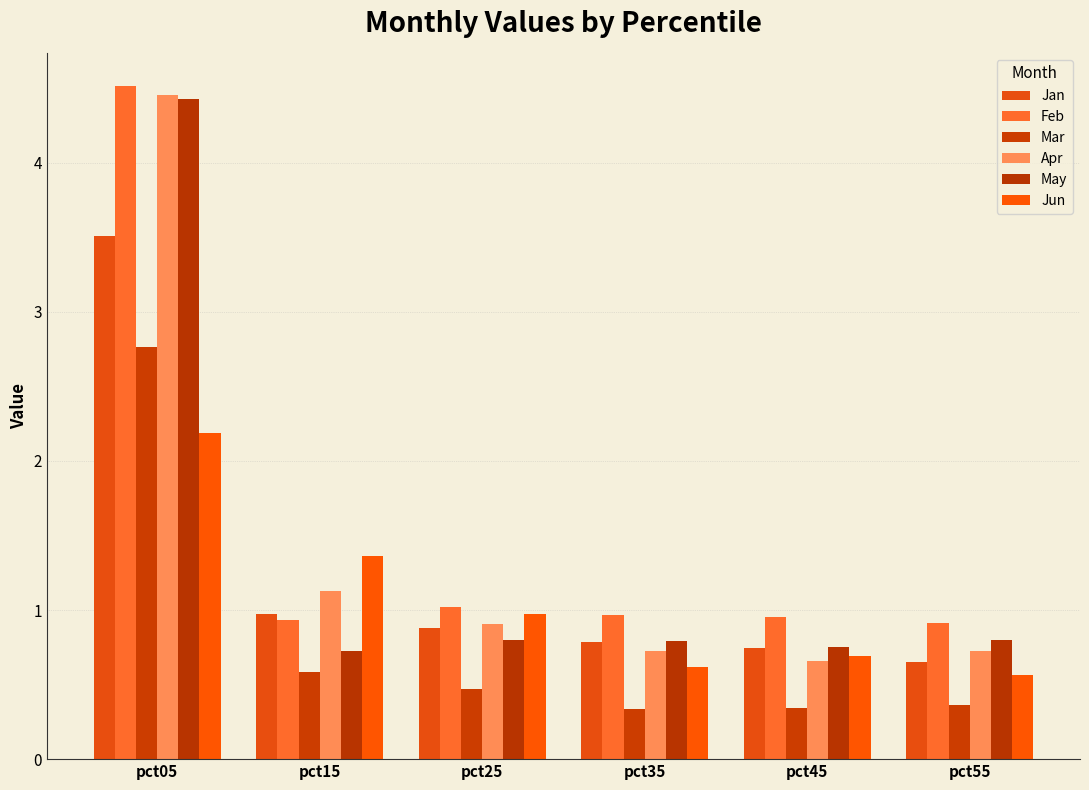

What is the average value of the Jun series?

1.1